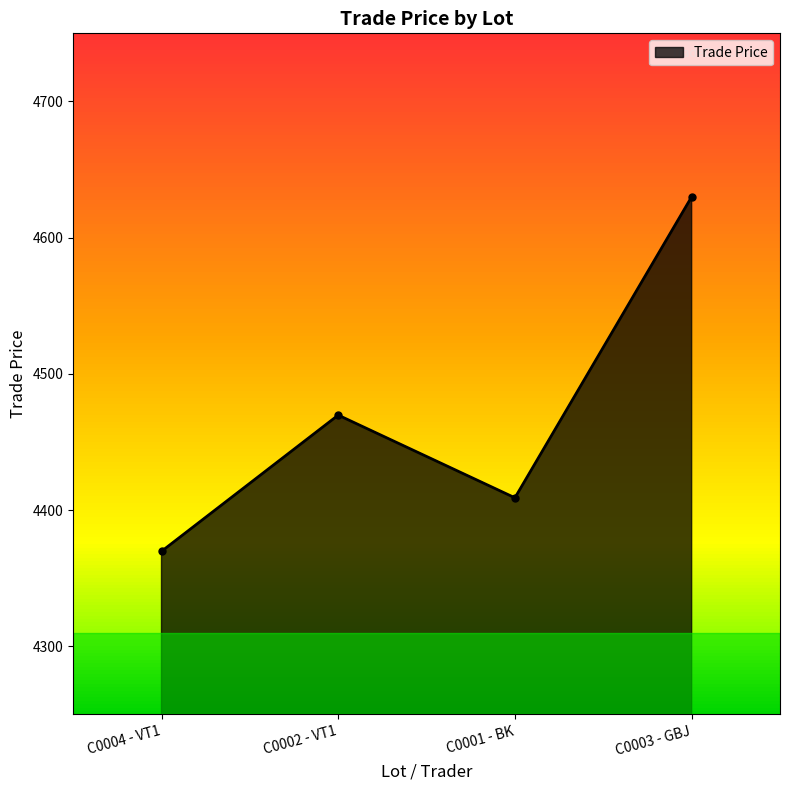

How many points are lower than both their immediate neighbors (excluding endpoints)?

1